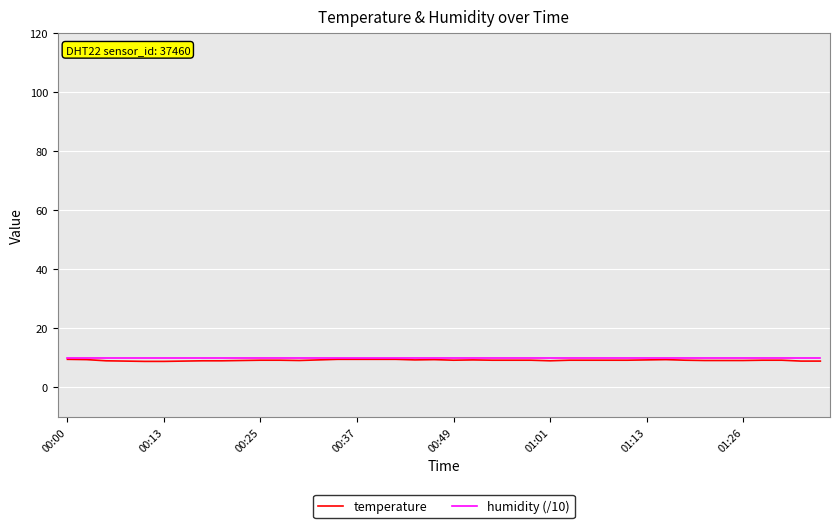

Which series has the widest spread of values?

temperature